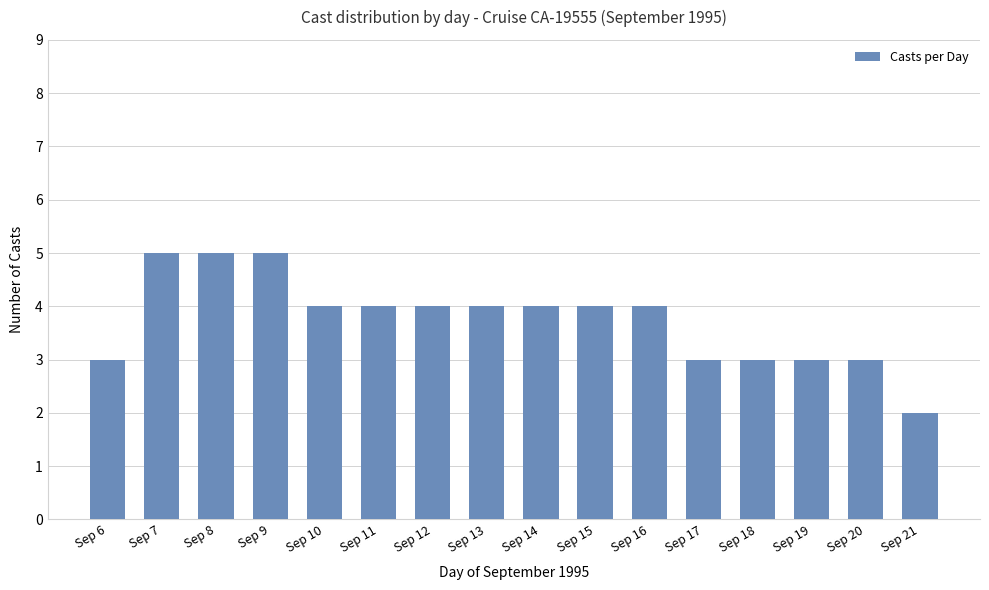

Which category has the lowest value across all series?

Sep 21